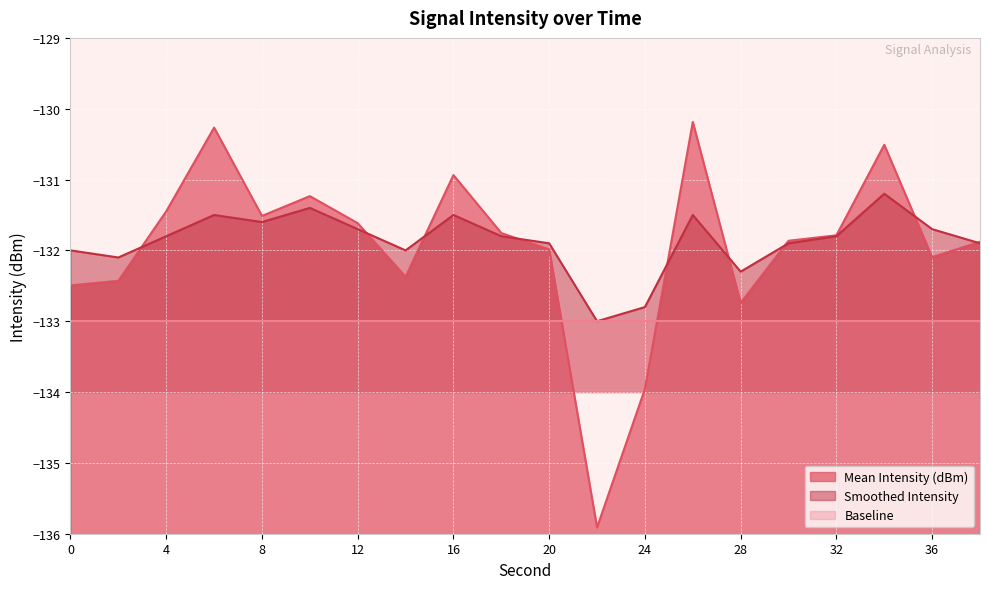

What is the difference between the maximum and second lowest values in the Mean Intensity (dBm) series?

3.8